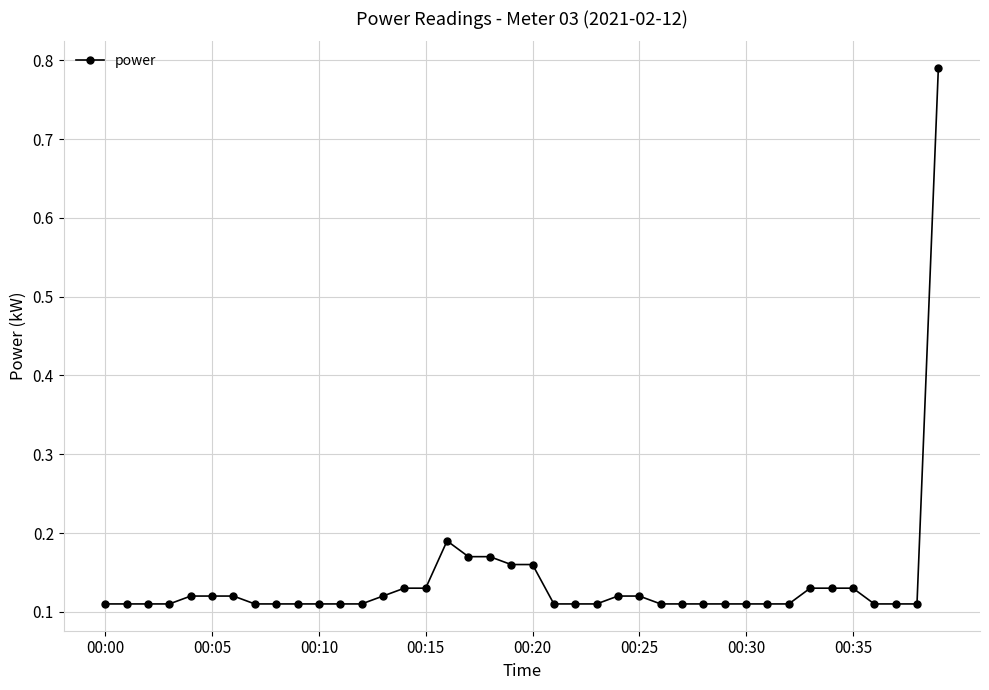

What is the sum of all values?

5.5